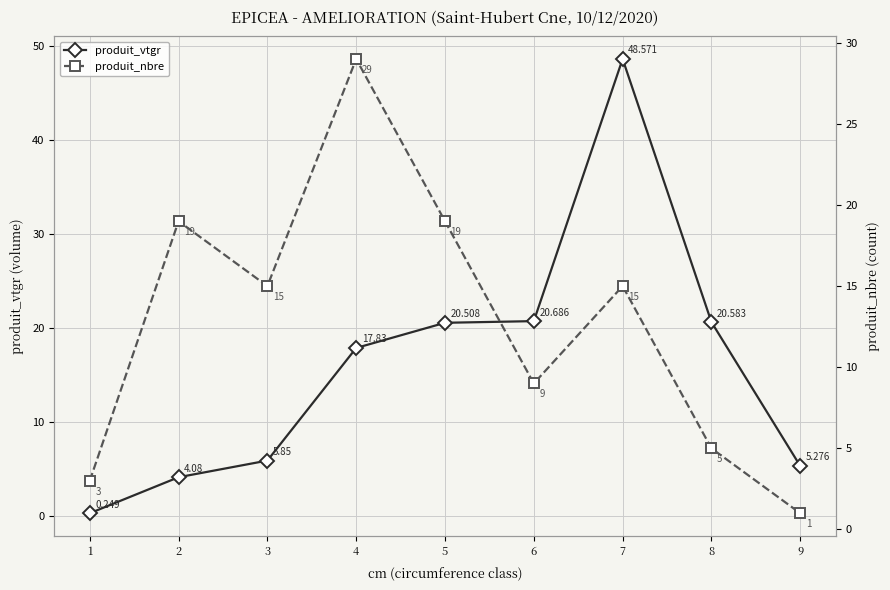

Reading right to left, list all the values displayed in this chart.

produit_vtgr: 5.3	20.6	48.6	20.7	20.5	17.8	5.8	4.1	0.2
produit_nbre: 1.0	5.0	15.0	9.0	19.0	29.0	15.0	19.0	3.0